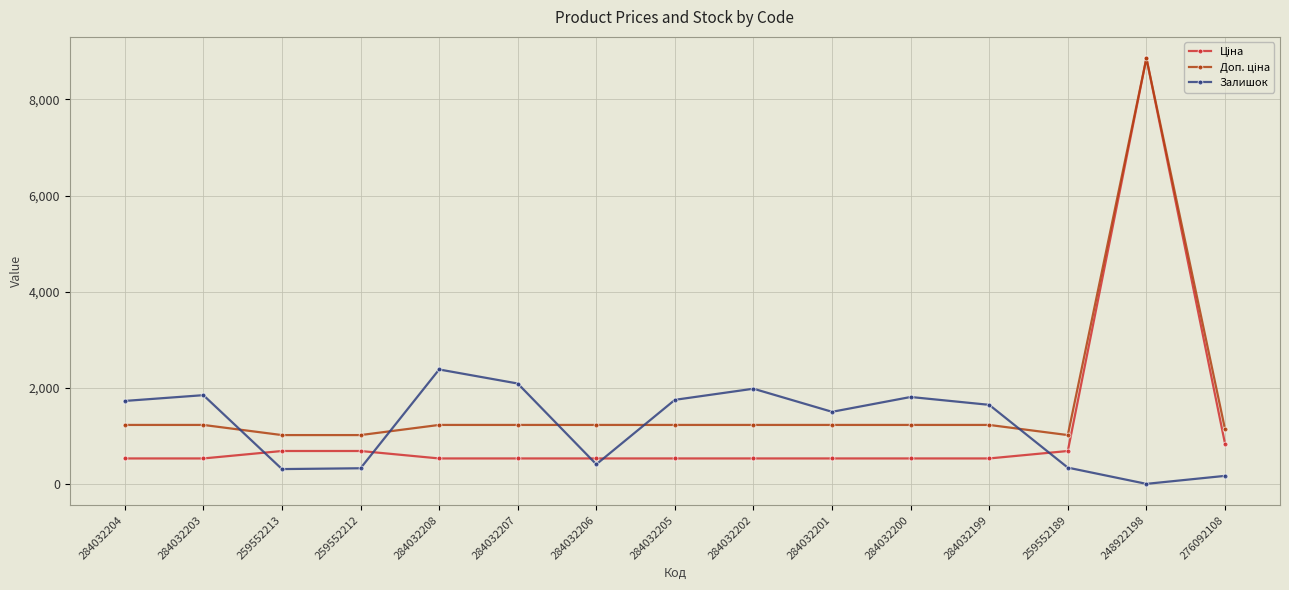

What is the spread (max minus min) of values at 284032208?

1849.0